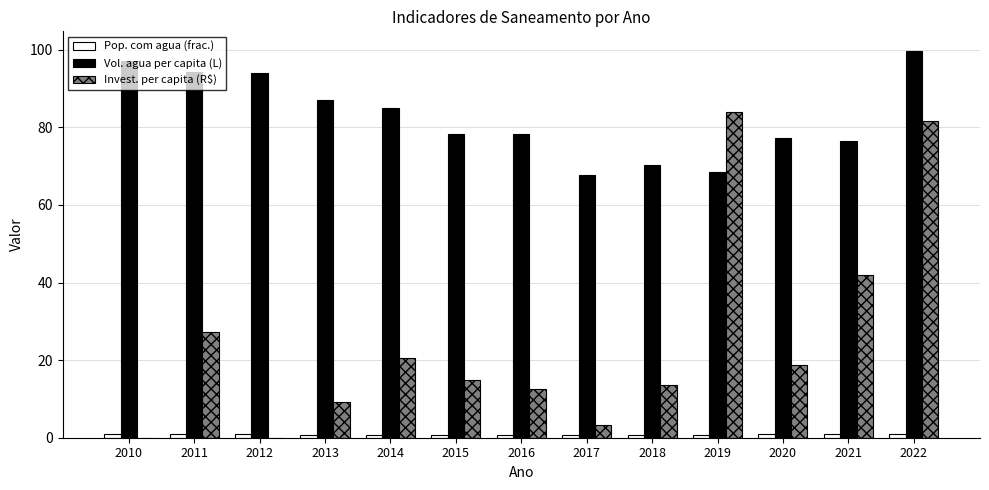

Which series changed the most between 2012 and 2017?

Vol. agua per capita (L)